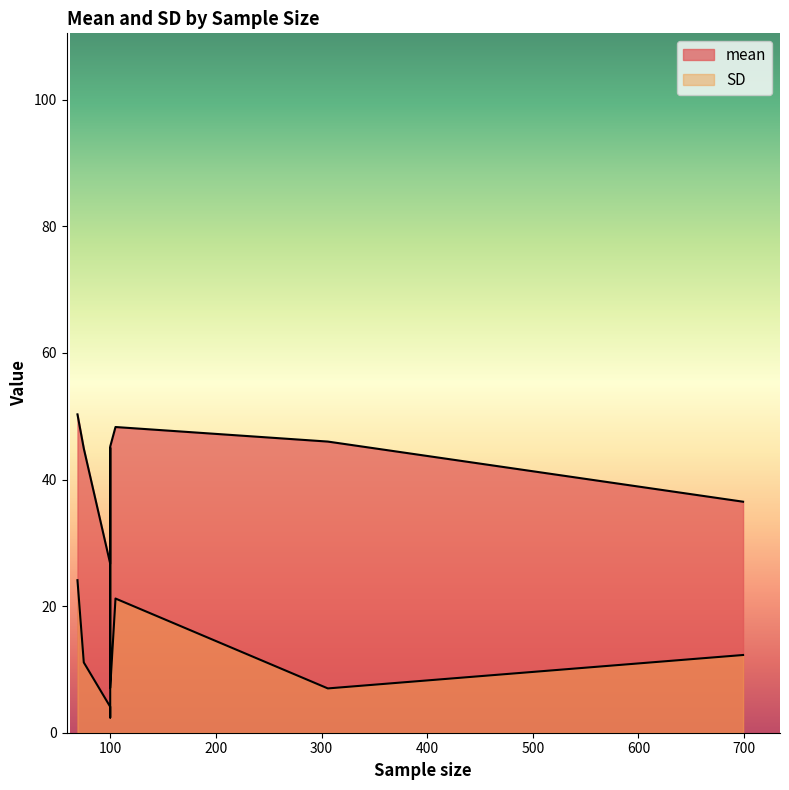

Which category has the lowest value in the SD series?

100